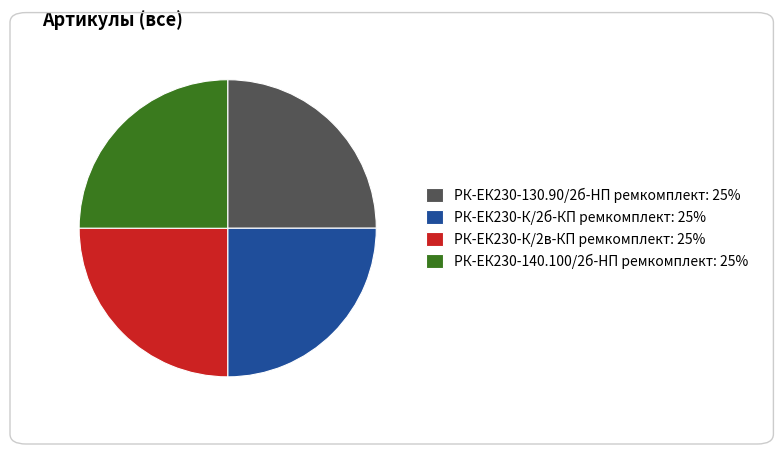

True or false: РК-ЕК230-К/2б-КП ремкомплект accounts for 36% of the total.

False